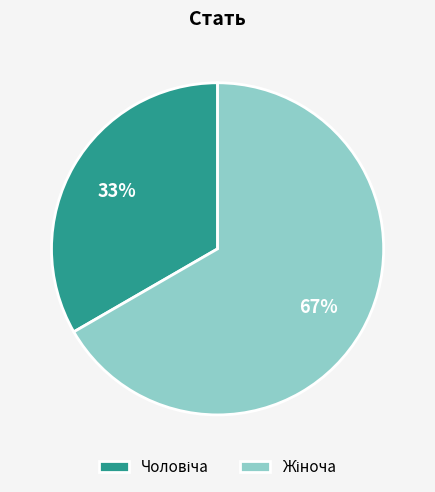

Count the number of slices in the pie.

2